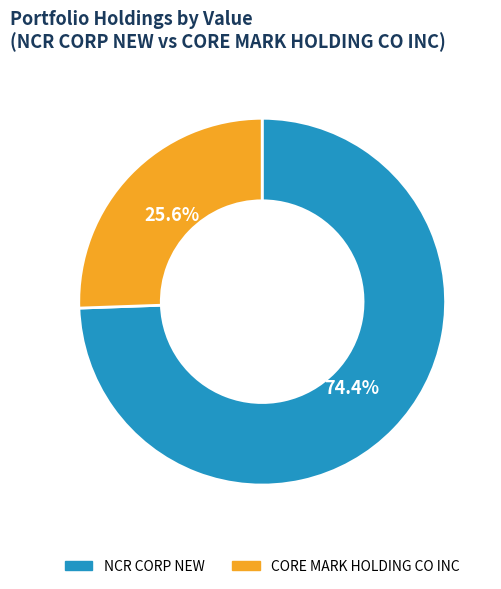

To the nearest percent, what percentage of the pie is NCR CORP NEW?

74%